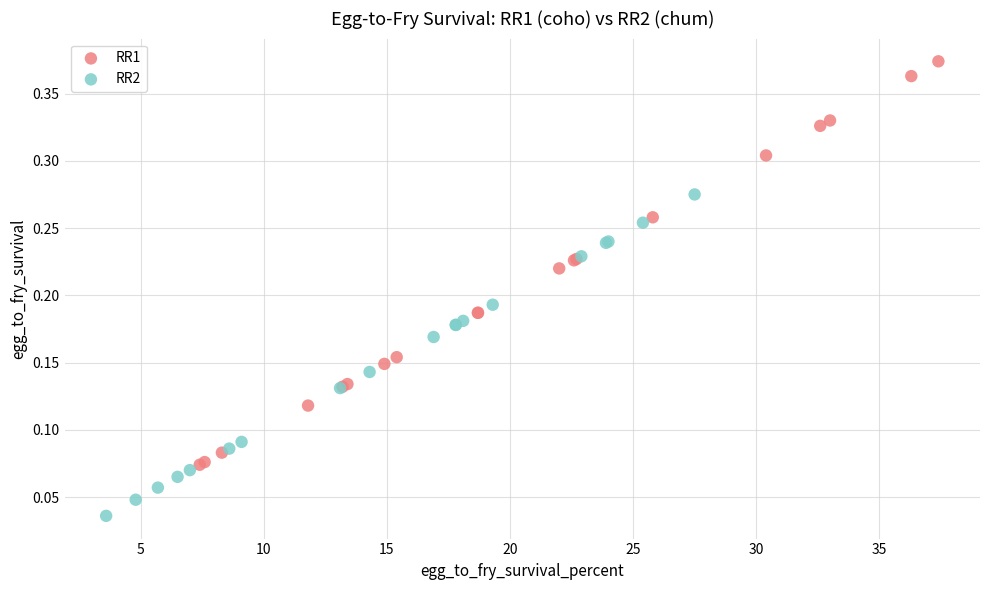

Which series contains the highest Y value?

RR1